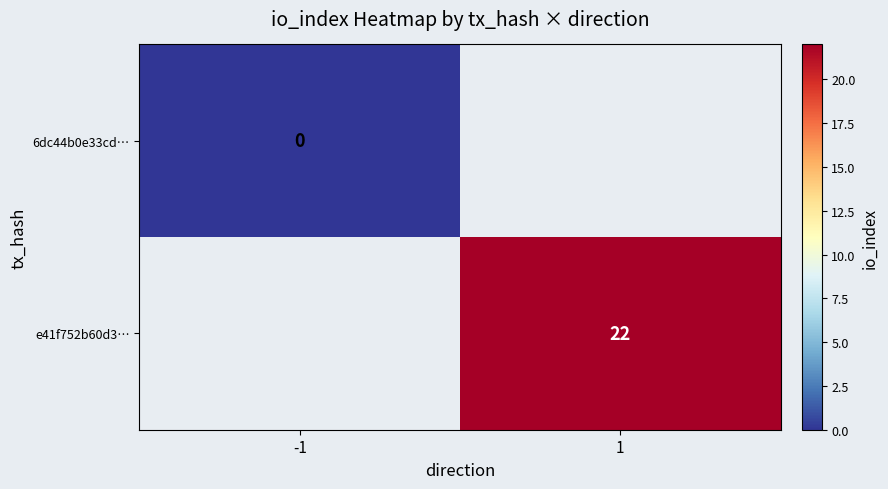

Count the number of categories in the chart.

2